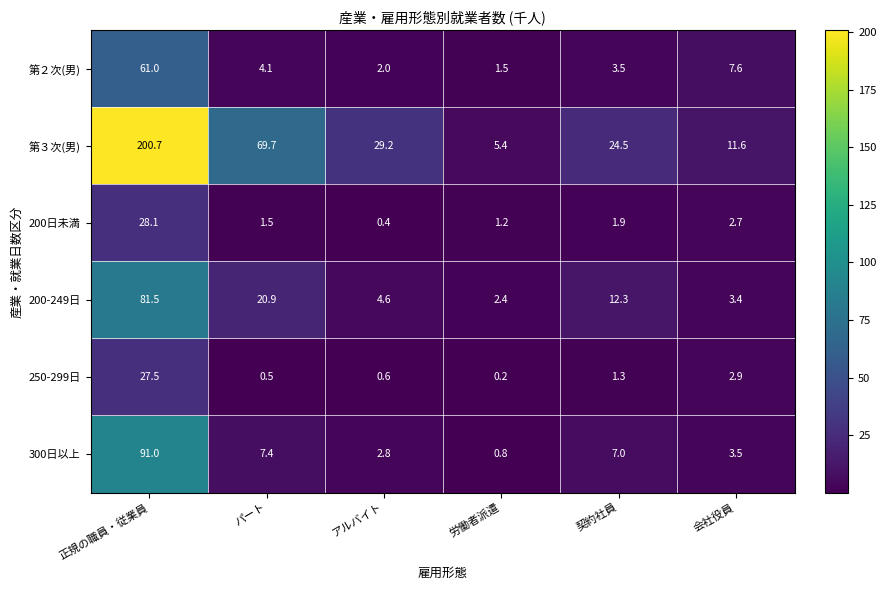

What is the difference between the maximum and minimum values in the 200日未満 series?

27.7